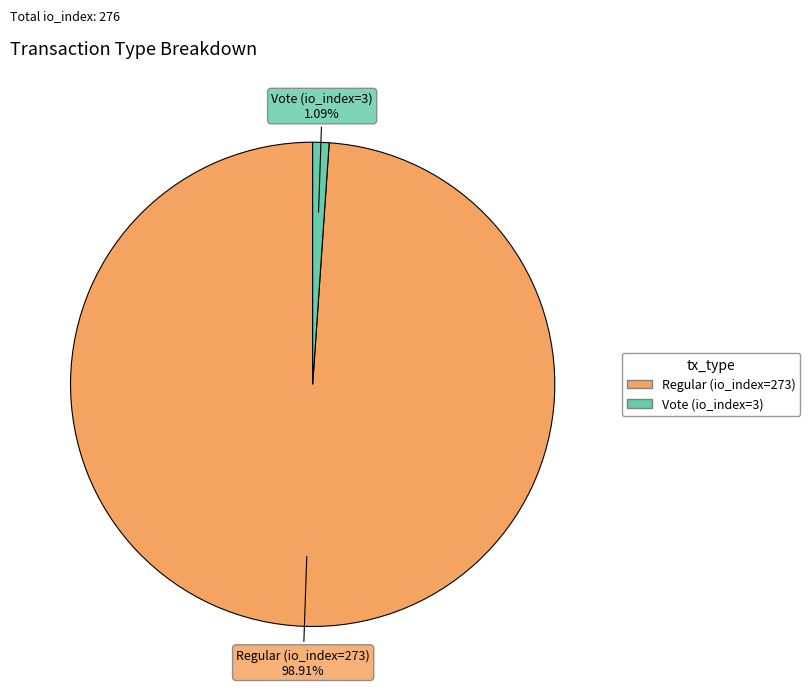

What is the majority slice?

Regular (io_index=273)